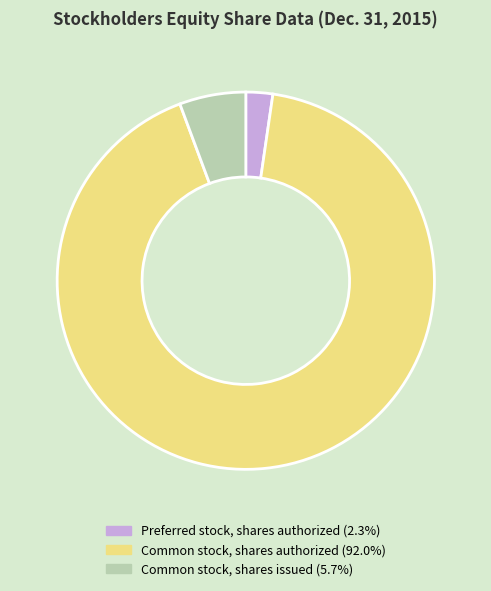

Is there a majority slice in this chart?

Yes